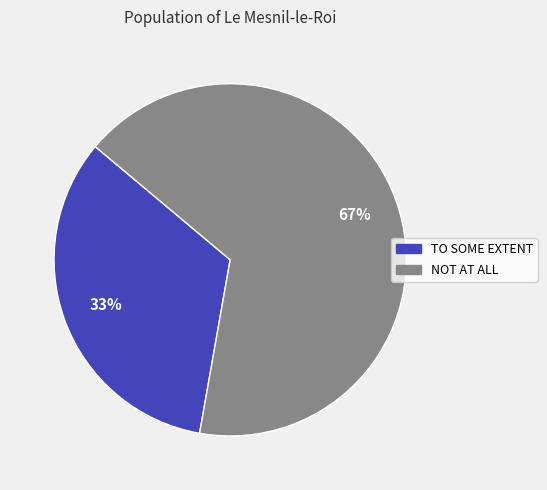

To the nearest percent, what is the average slice percentage?

50%